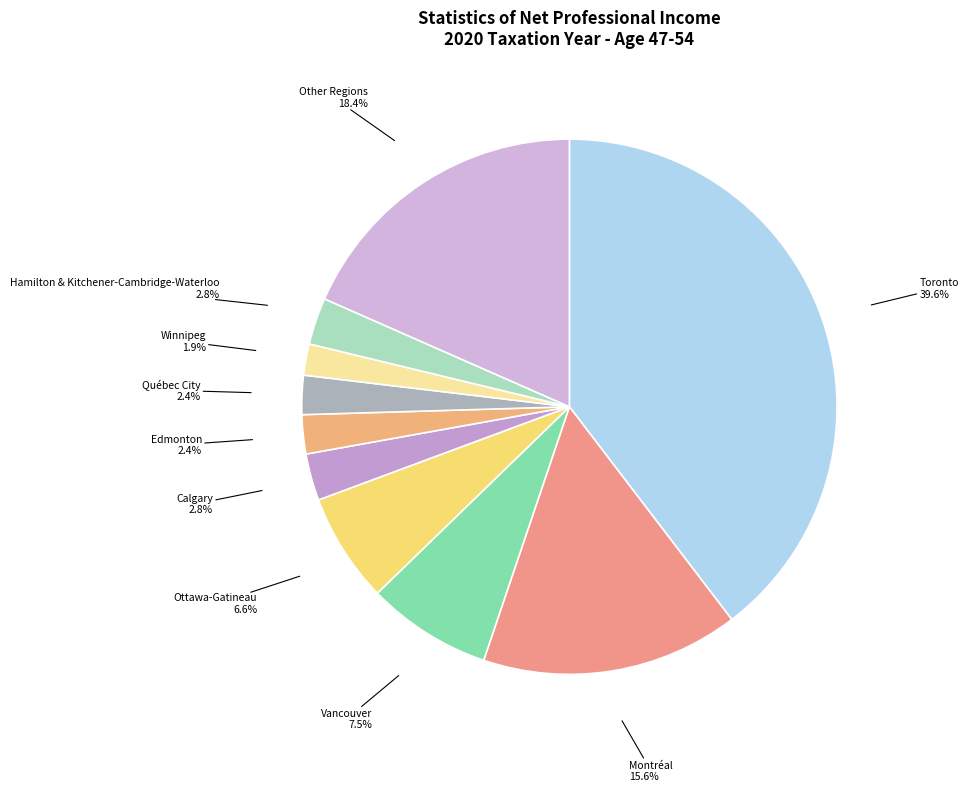

Does Québec City represent more than half of the total?

No